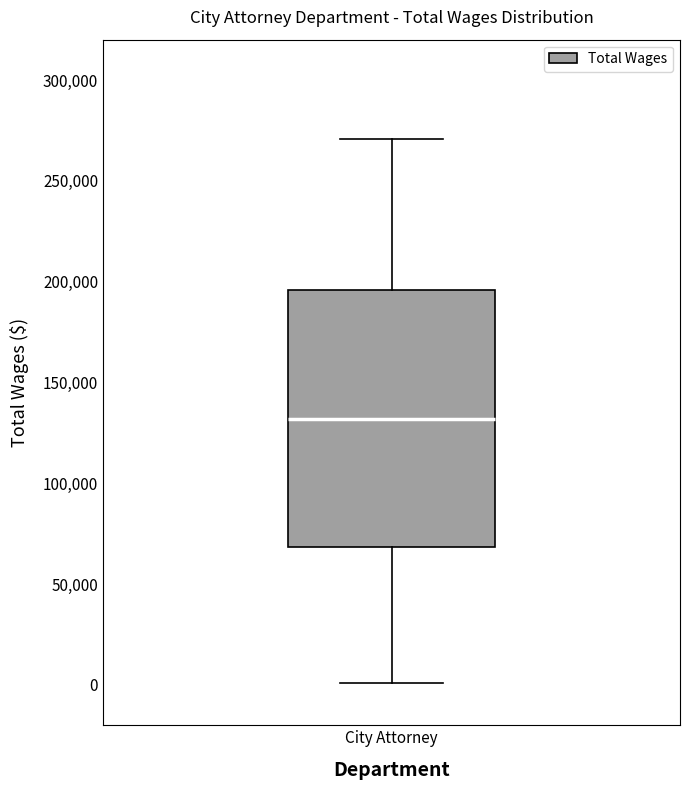

Read this box plot against the y-axis: the position of the median line, the range covered by the box, and the ends of both whiskers. The values are not printed on the chart, so give them approximately, as read against the axis.

median 130000, box 70000 to 195000, whiskers 0 to 270000